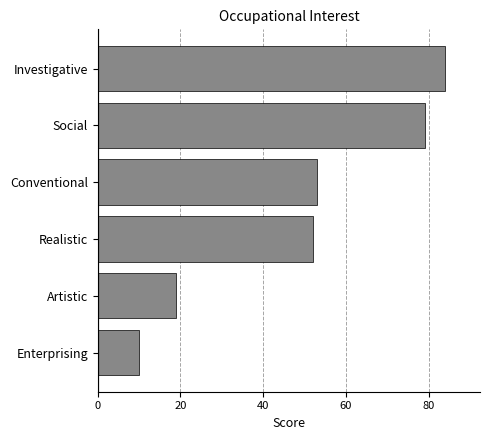

How many categories are shown in the chart?

6